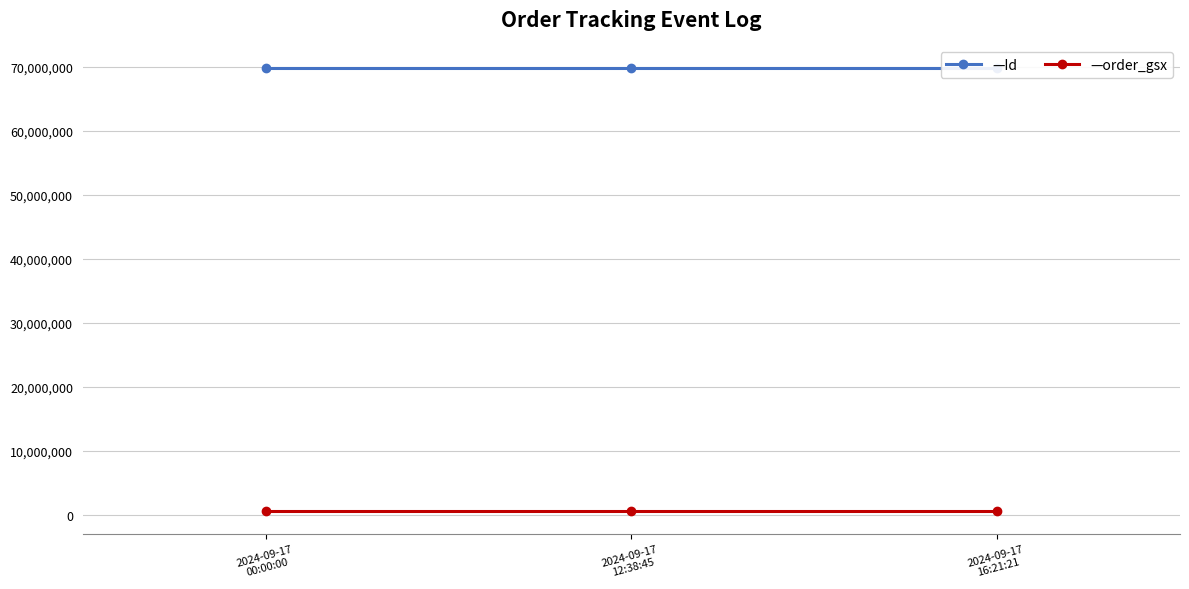

What is the maximum value shown in the chart?

69859398